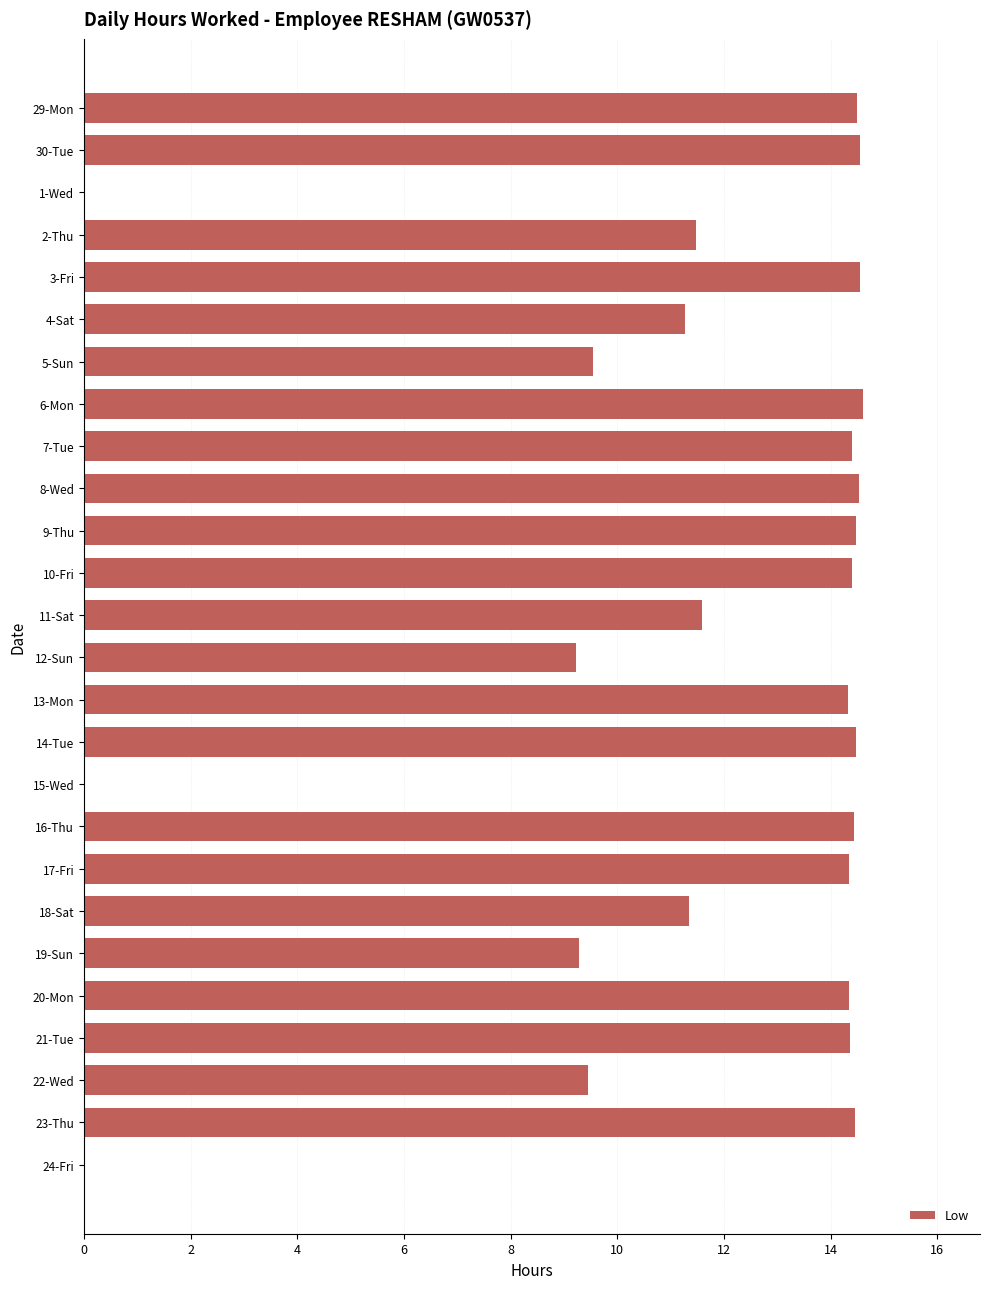

What is the sum of all values?

300.0